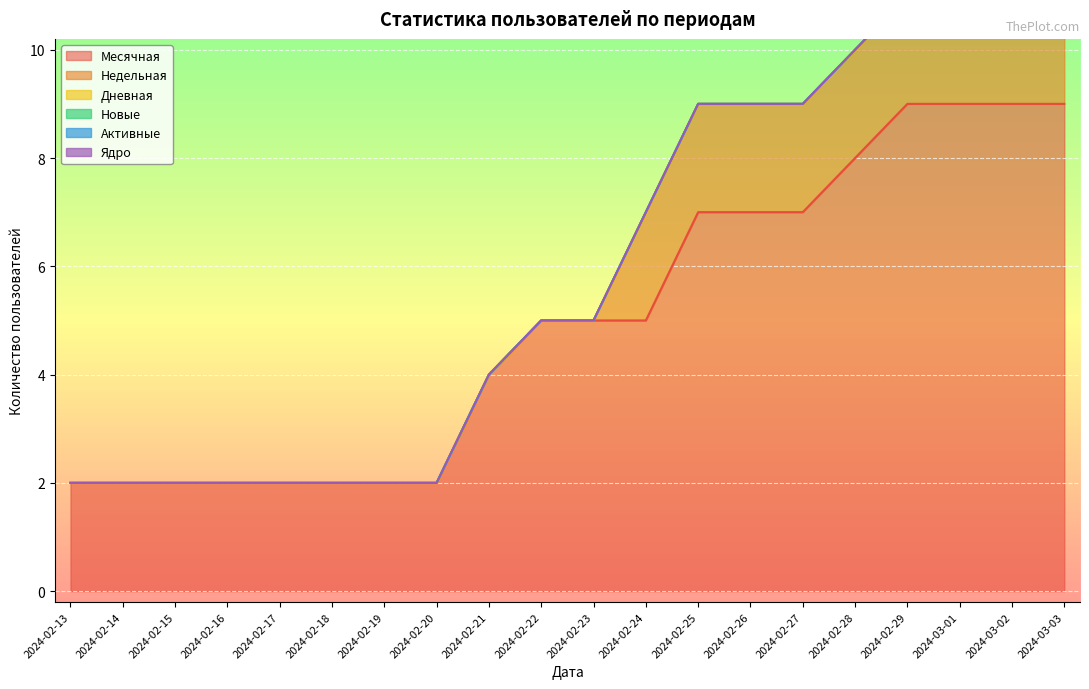

What is the maximum value for Месячная?

9